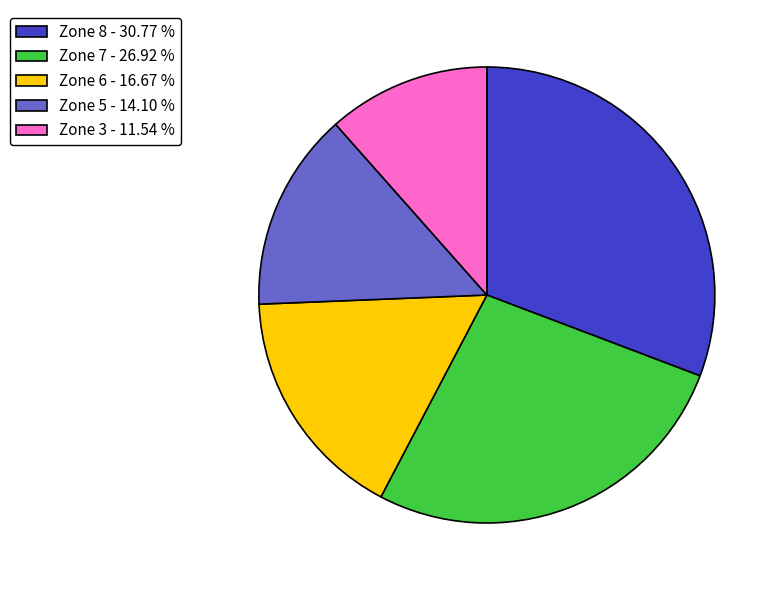

Between Zone 6 - 16.67 % and Zone 5 - 14.10 %, which is larger?

Zone 6 - 16.67 %